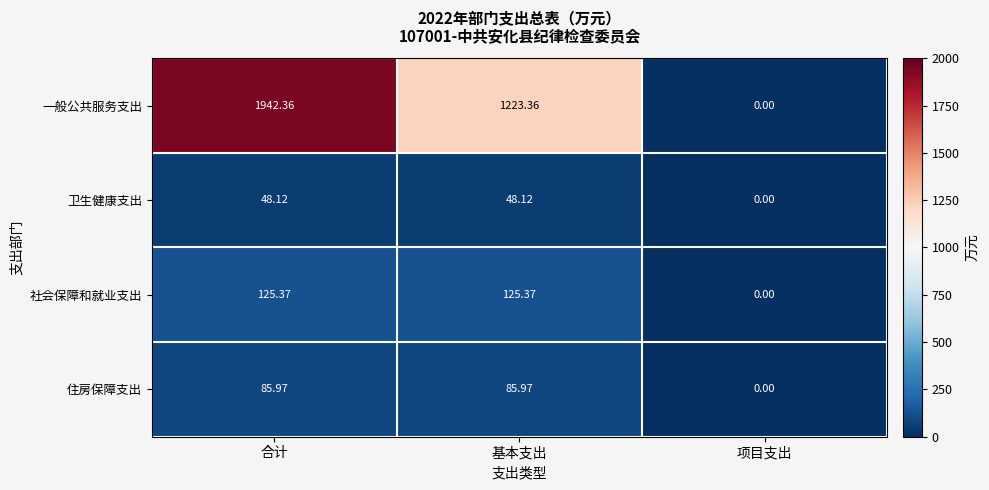

Is the value of 社会保障和就业支出 at 基本支出 greater than the value of 卫生健康支出 at 基本支出?

Yes